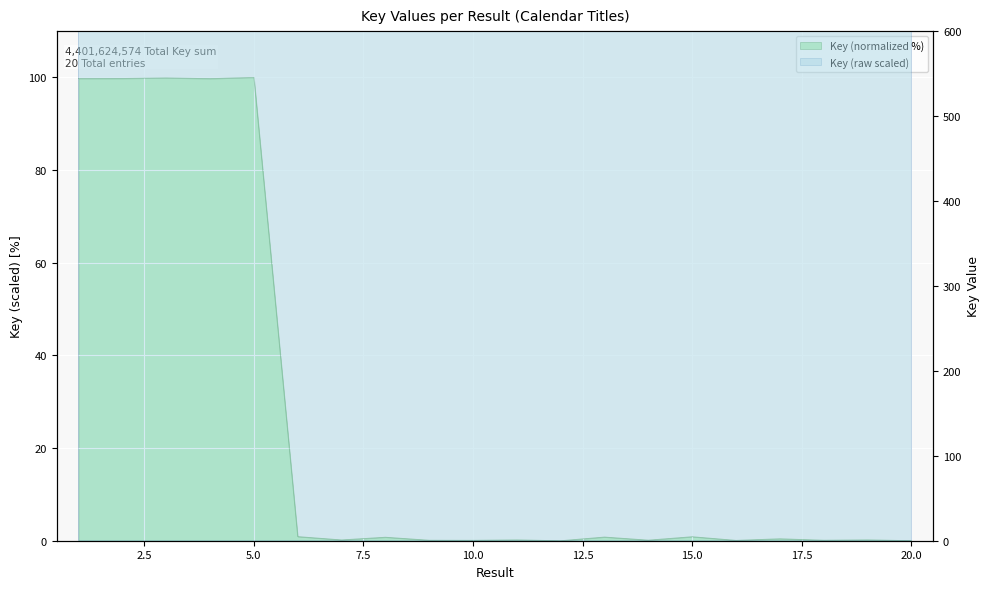

Which label corresponds to the smallest value in the chart?

12